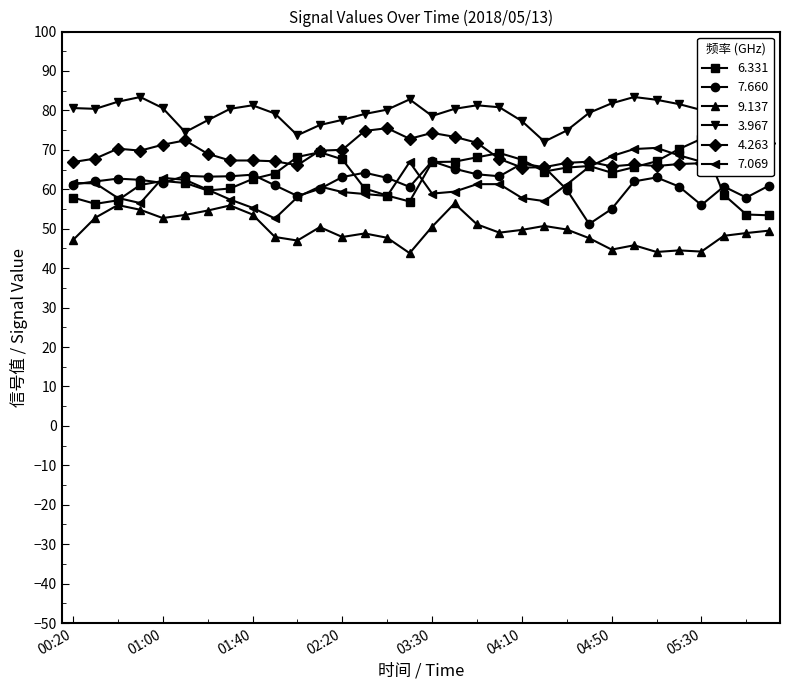

How many lines are shown in the chart?

6